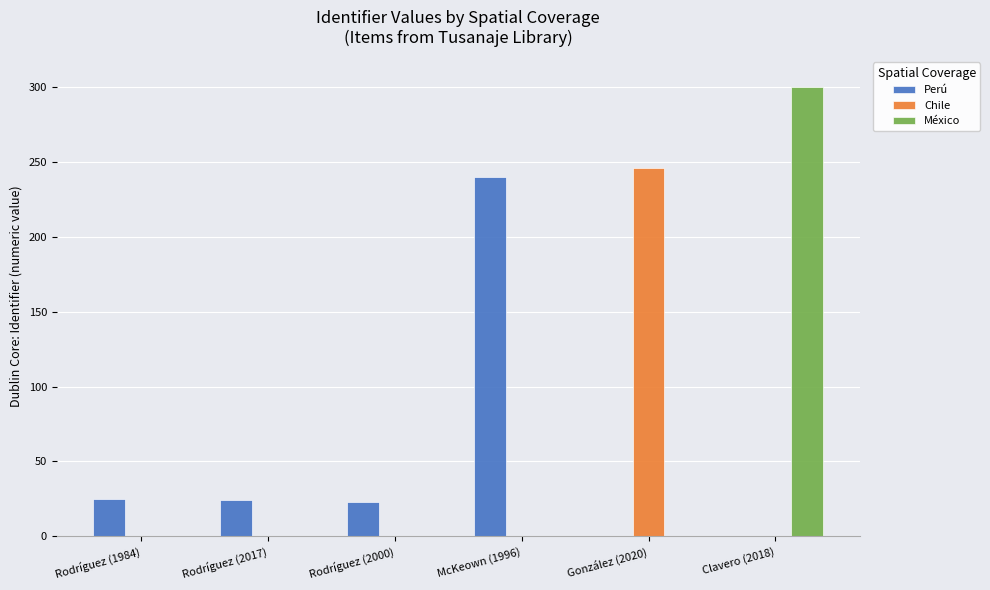

The Perú series shows 120 at McKeown (1996). True or false?

False